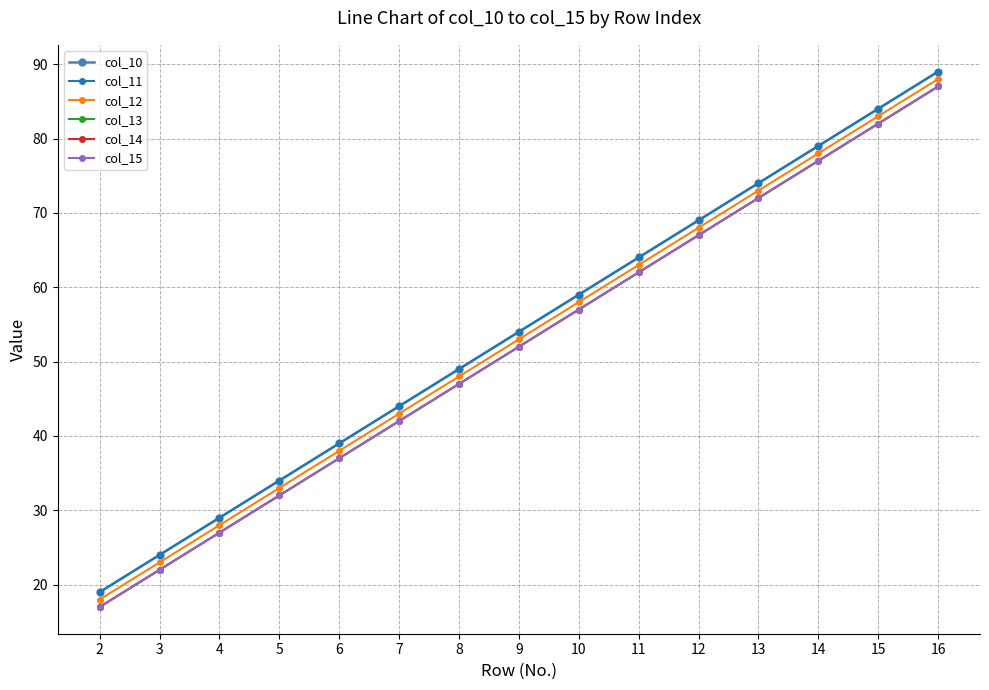

Reading right to left, list all the values displayed in this chart.

col_10: 16=89	15=84	14=79	13=74	12=69	11=64	10=59	9=54	8=49	7=44	6=39	5=34	4=29	3=24	2=19
col_11: 16=89	15=84	14=79	13=74	12=69	11=64	10=59	9=54	8=49	7=44	6=39	5=34	4=29	3=24	2=19
col_12: 16=88	15=83	14=78	13=73	12=68	11=63	10=58	9=53	8=48	7=43	6=38	5=33	4=28	3=23	2=18
col_13: 16=87	15=82	14=77	13=72	12=67	11=62	10=57	9=52	8=47	7=42	6=37	5=32	4=27	3=22	2=17
col_14: 16=87	15=82	14=77	13=72	12=67	11=62	10=57	9=52	8=47	7=42	6=37	5=32	4=27	3=22	2=17
col_15: 16=87	15=82	14=77	13=72	12=67	11=62	10=57	9=52	8=47	7=42	6=37	5=32	4=27	3=22	2=17